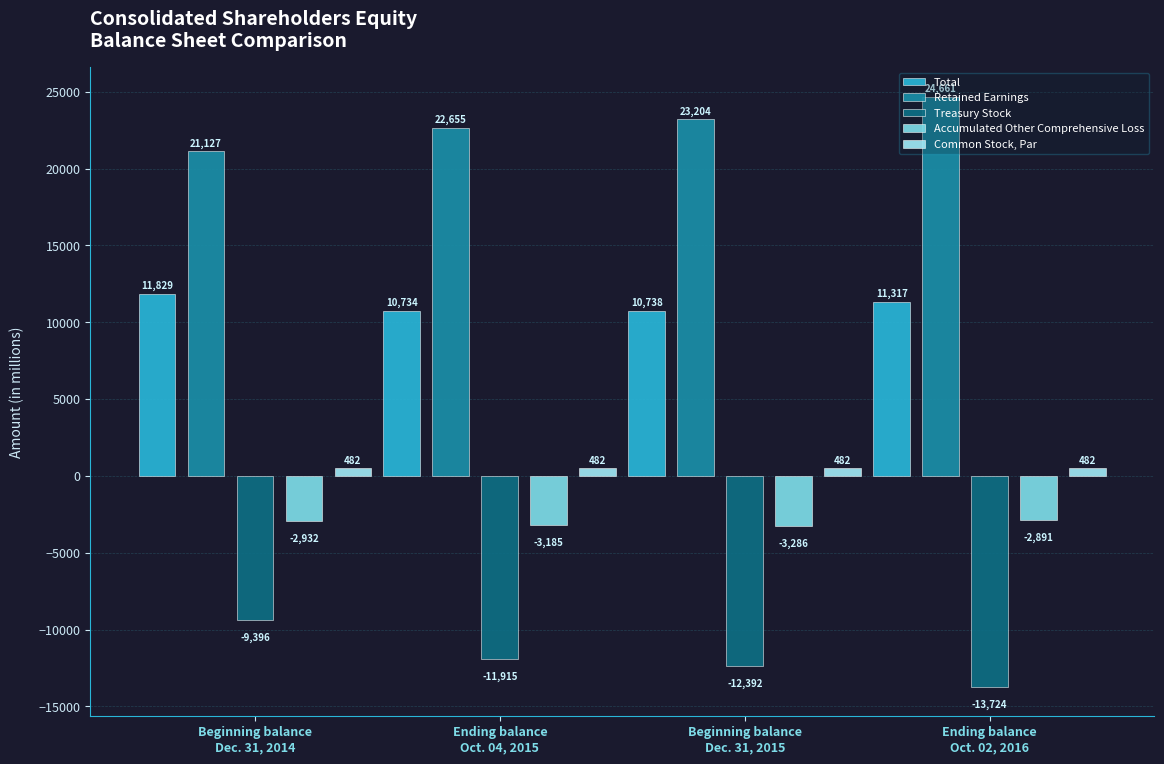

What is the average value of the Treasury Stock series?

-11857